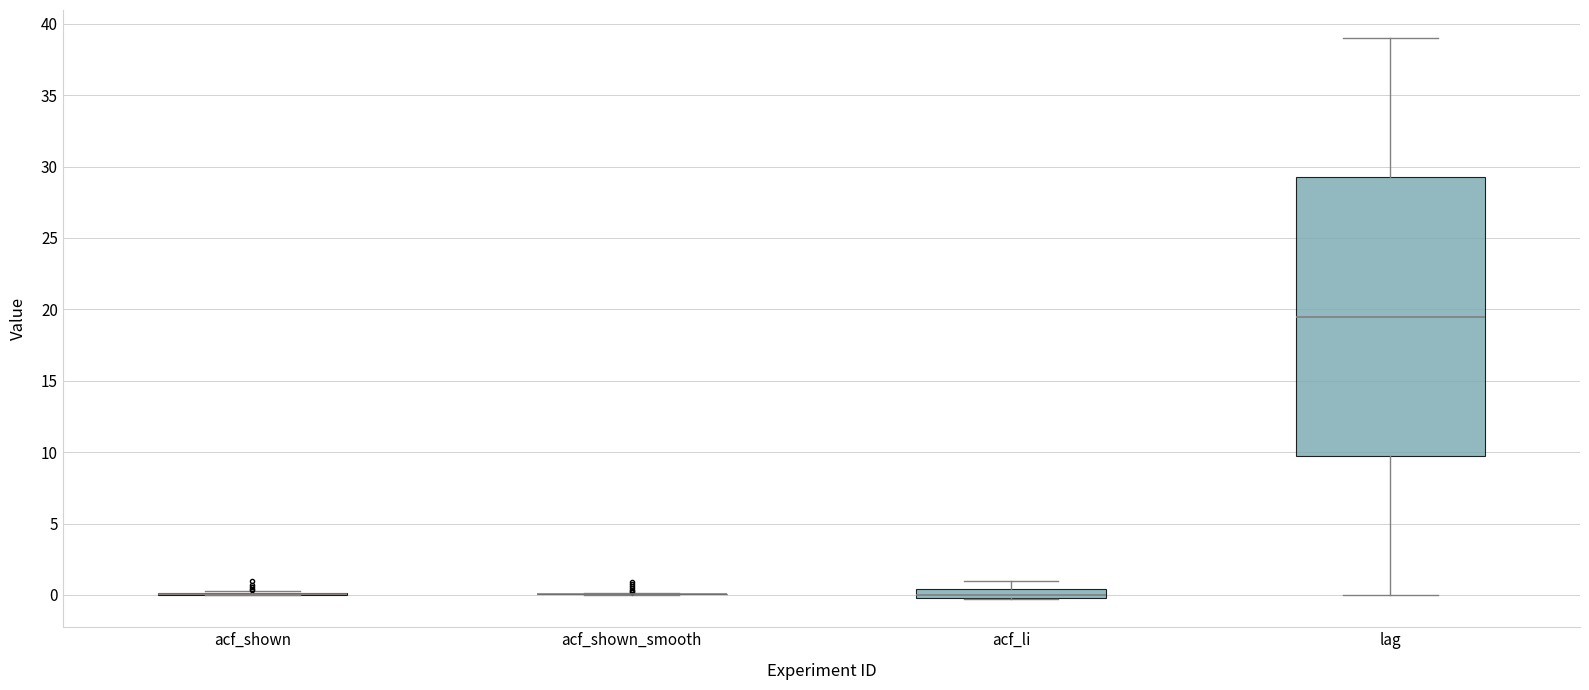

Where does the upper whisker of the box for acf_li end on the y-axis? The values are not printed on the chart, so give them approximately, as read against the axis.

1.0